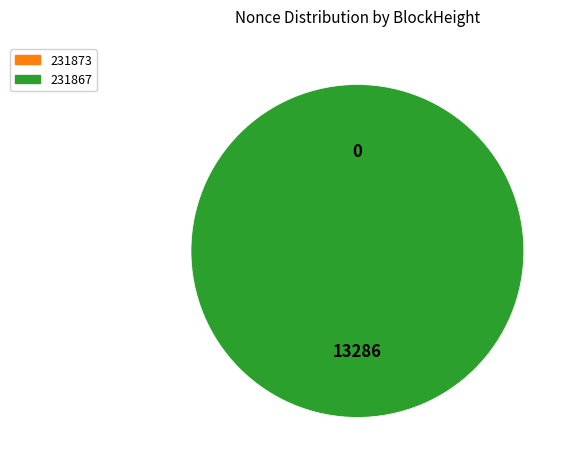

True or false: 231867 accounts for 99% of the total.

False